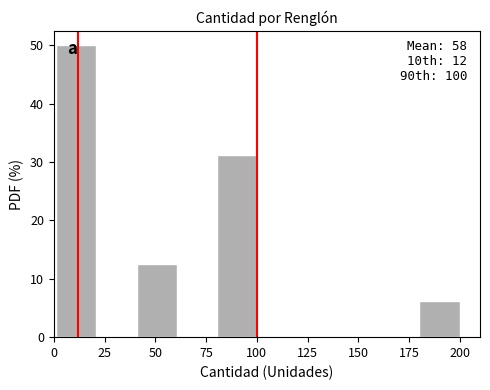

Around what value on the x-axis is the tallest bar? Give the approximate position of its centre, as read against the axis.

10